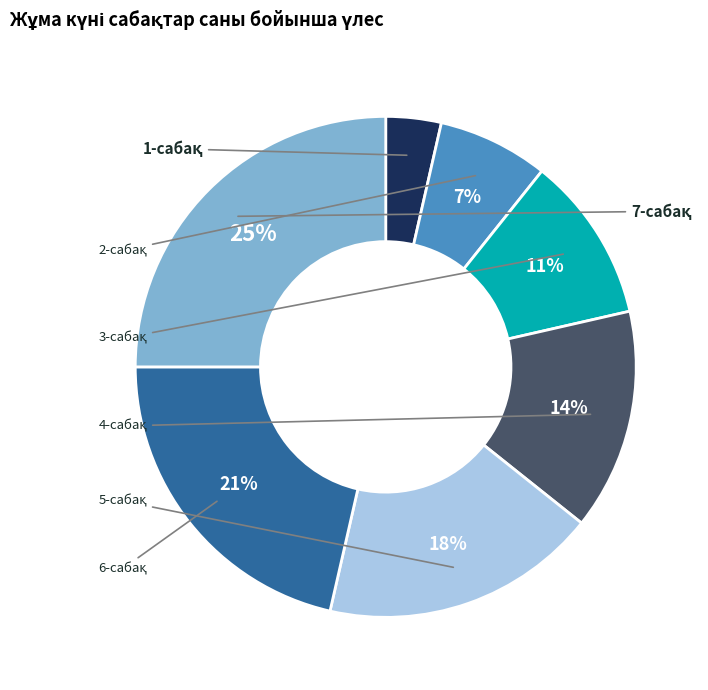

To the nearest percent, what portion does 3-сабақ represent?

11%